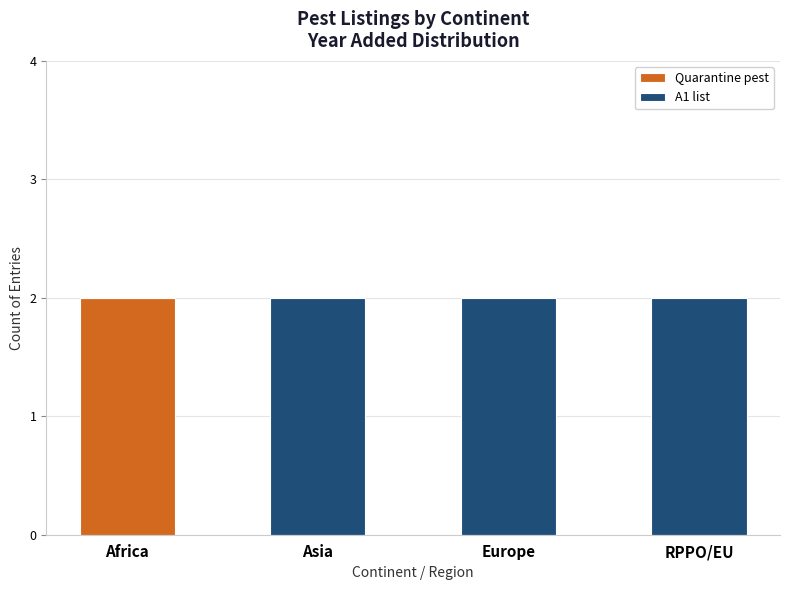

The Quarantine pest series shows 1 at Asia. True or false?

False